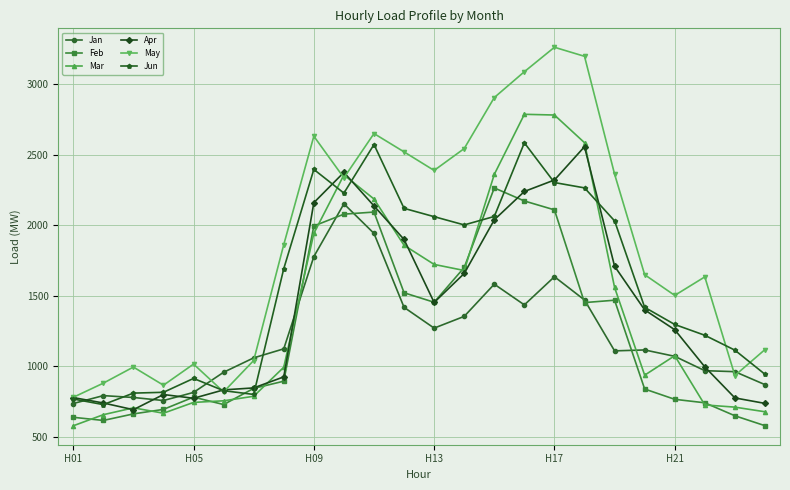

Which series has the widest spread of values?

May